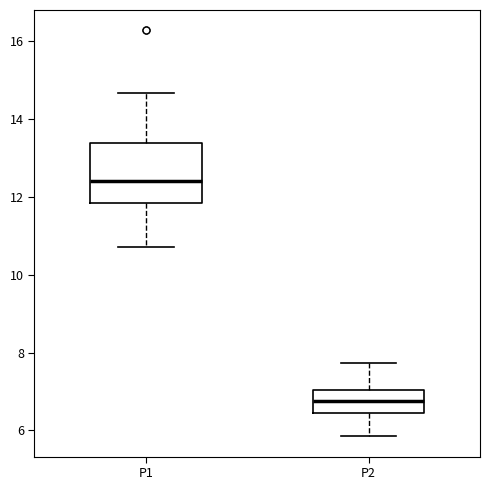

Reading left to right, transcribe this box plot: for each box, give where its median line is, the range the box spans, and where its two whiskers end, as read against the y-axis. The values are not printed on the chart, so give them approximately, as read against the axis.

P1: median 12.4, box 11.8 to 13.4, whiskers 10.8 to 14.6
P2: median 6.8, box 6.4 to 7.0, whiskers 5.8 to 7.8